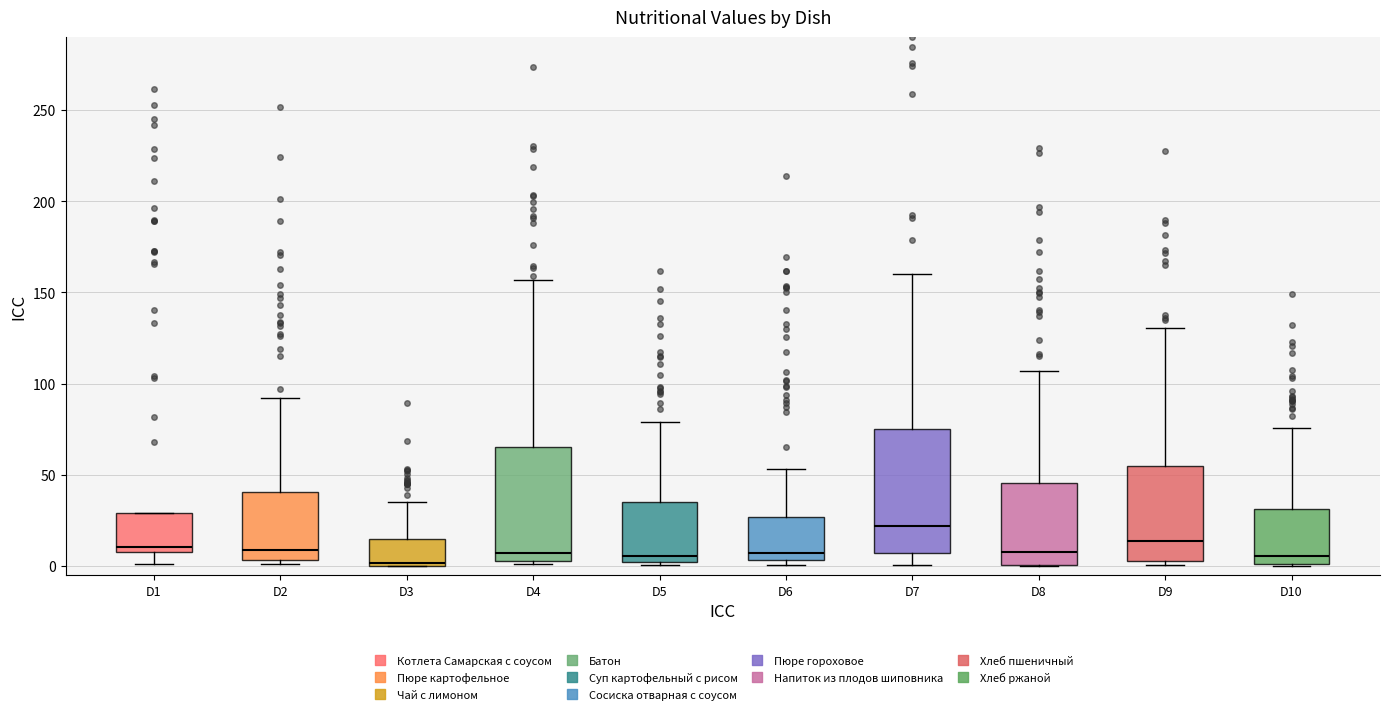

Comparing the boxes themselves (not the whiskers), which one is the tallest?

D7